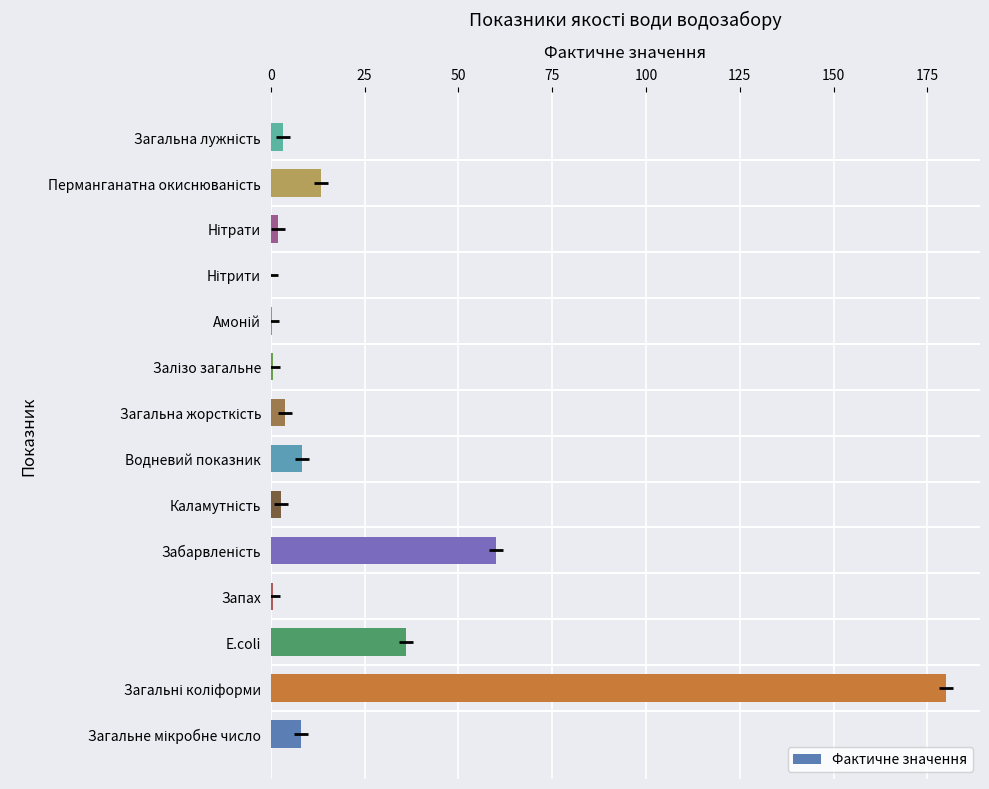

The value at Водневий показник is 8.2. True or false?

True